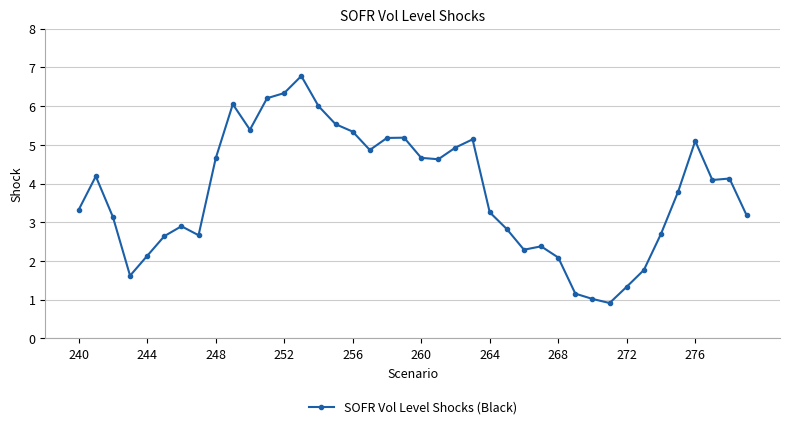

True or false: there are more than 1 points higher than both neighbors.

True